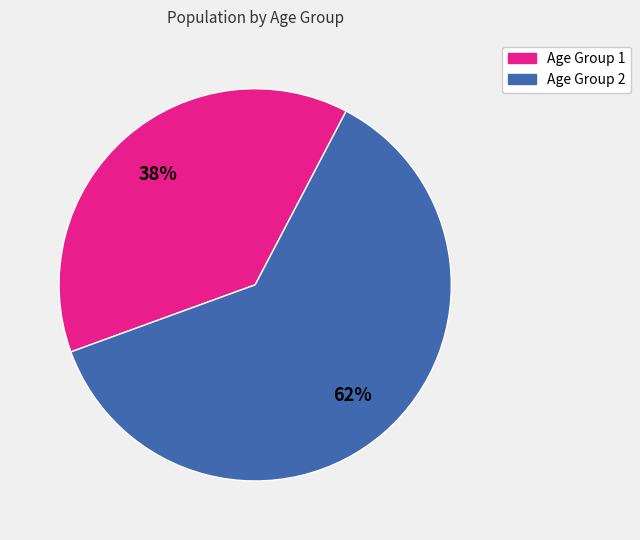

How many slices are in this pie chart?

2